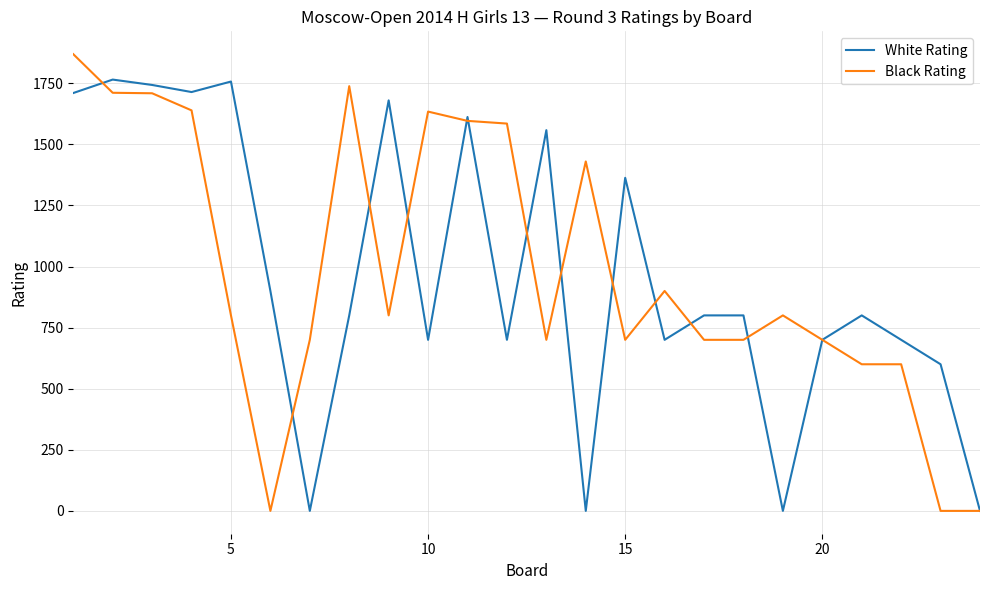

Which series has the widest spread of values?

Black Rating